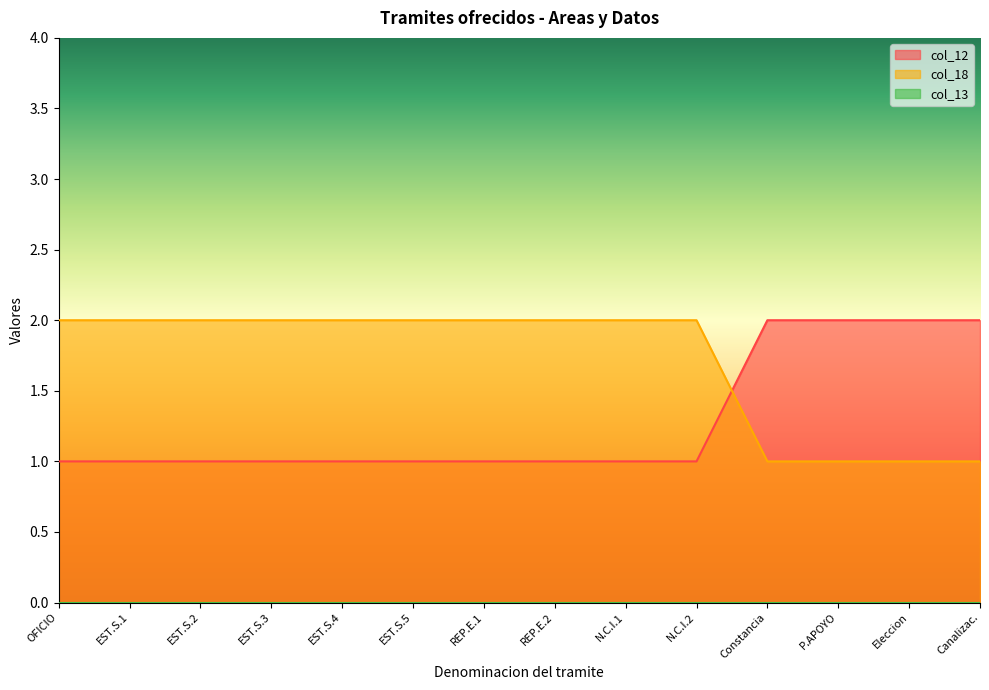

Which series has the largest total across all categories?

col_18